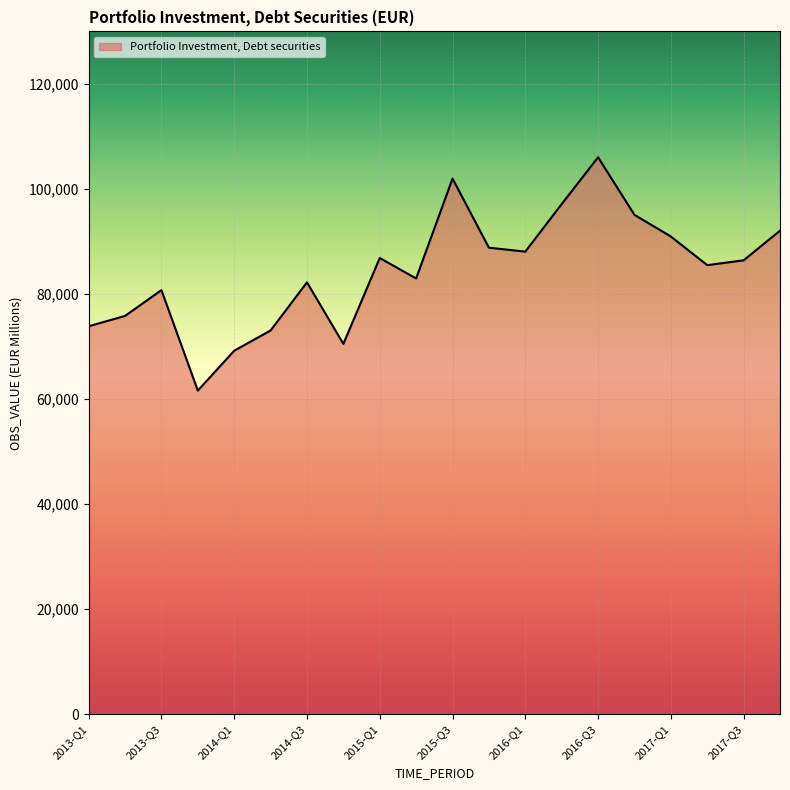

What is the minimum value shown in the chart?

61631